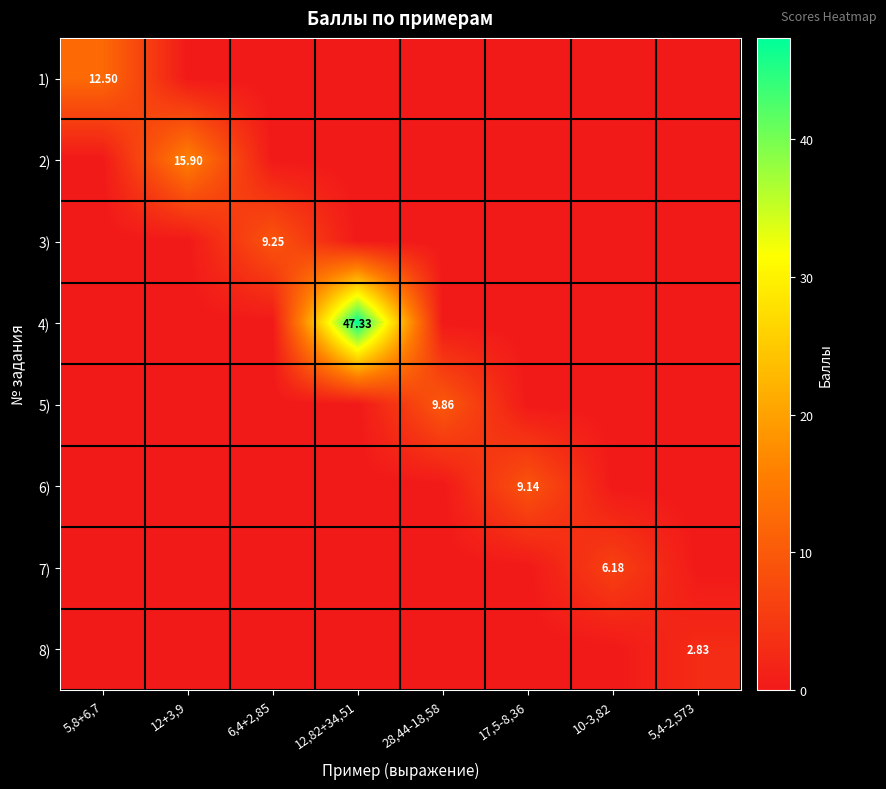

How many 5) values are between 0 and 1?

7